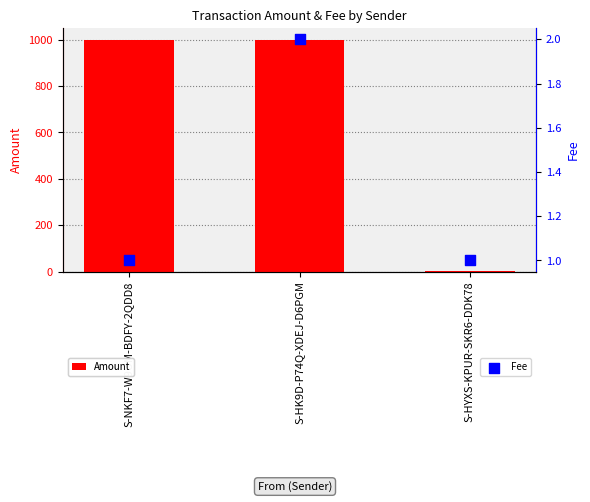

What is the total value across all series at S-NKF7-W9UM-BDFY-2QDD8?

999